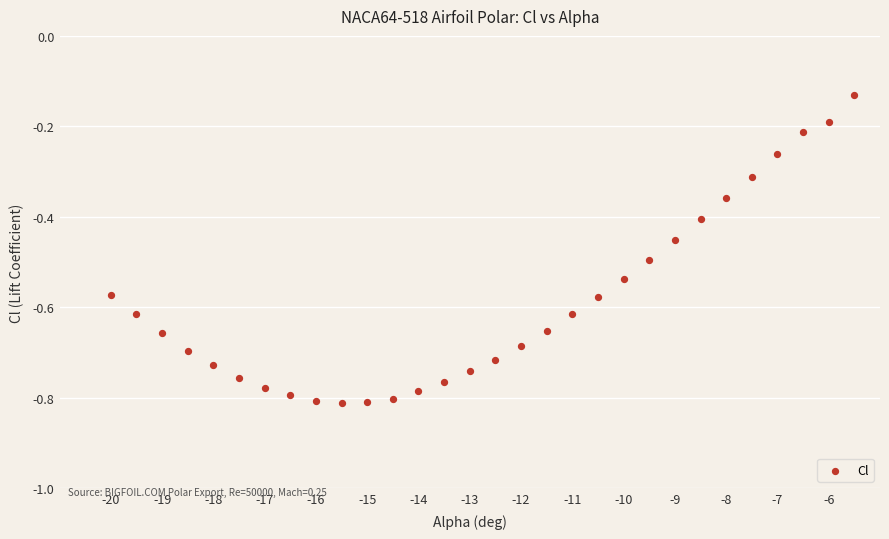

What is the range of X values (max minus min)?

14.5